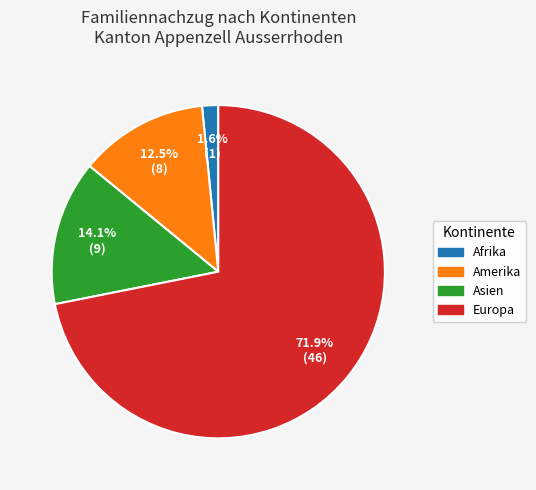

Is there any slice that represents more than half of the pie?

Yes